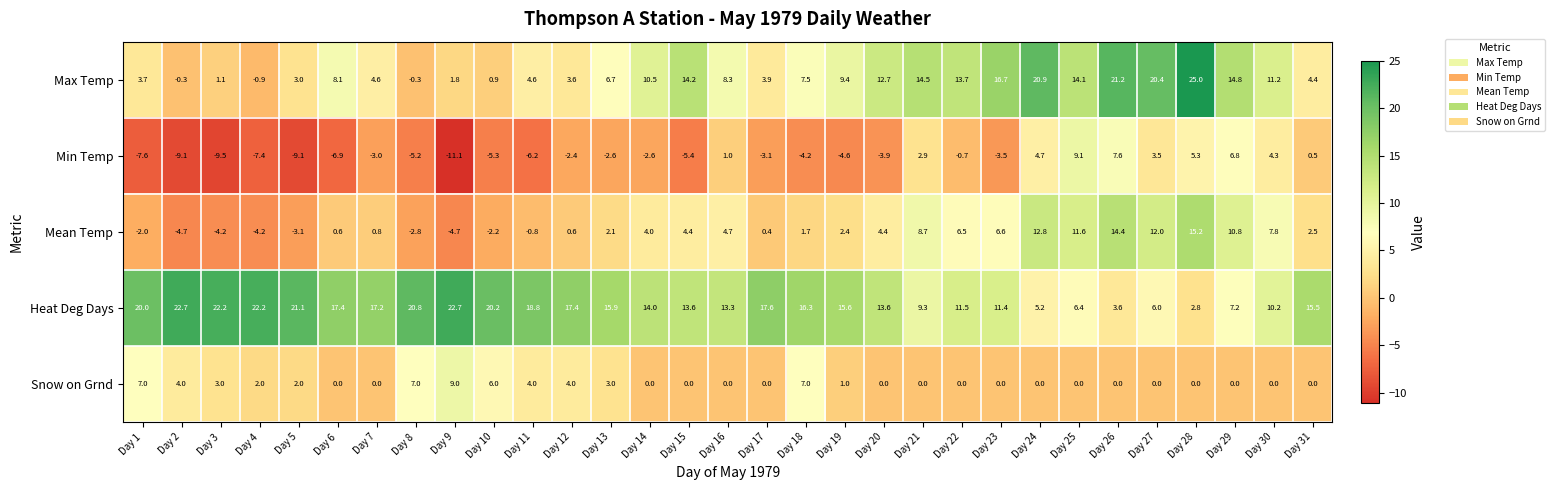

The Snow on Grnd series shows 0.0 at Day 16. True or false?

True